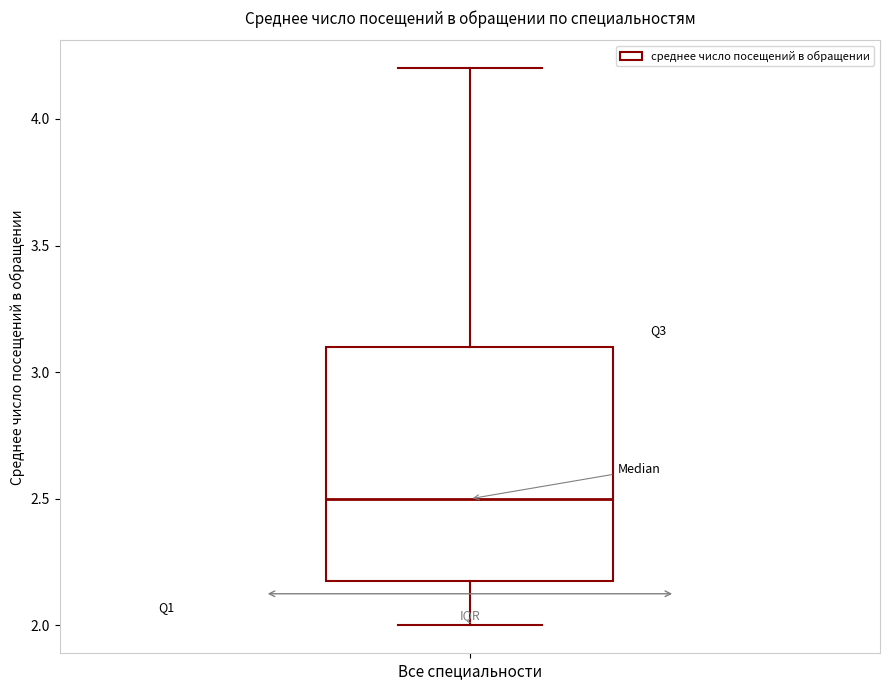

Transcribe this box plot: give where the median line is, the range the box spans, and where the two whiskers end, as read against the y-axis. The values are not printed on the chart, so give them approximately, as read against the axis.

median 2.5, box 2.2 to 3.1, whiskers 2.0 to 4.2